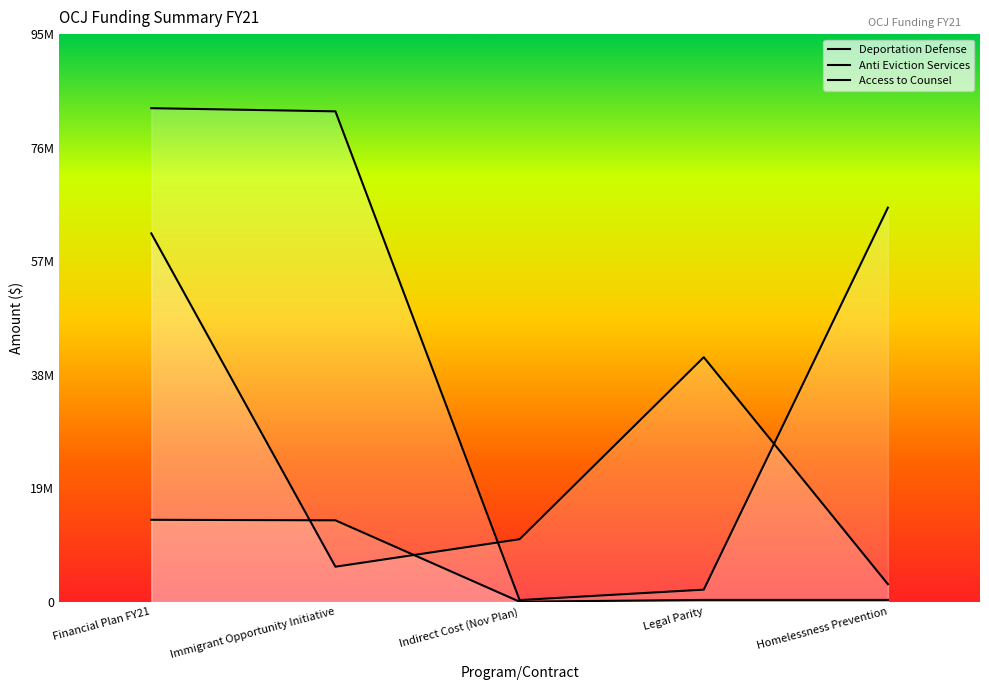

What position from the right is Financial Plan FY21?

5